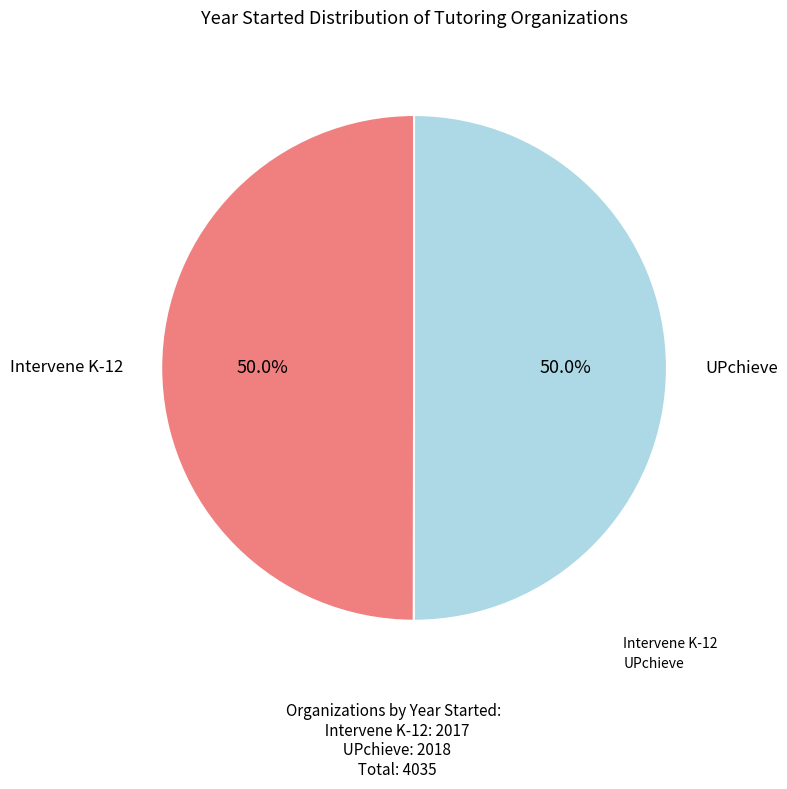

What is the ratio of the value at Intervene K-12 to the value at UPchieve?

1.0